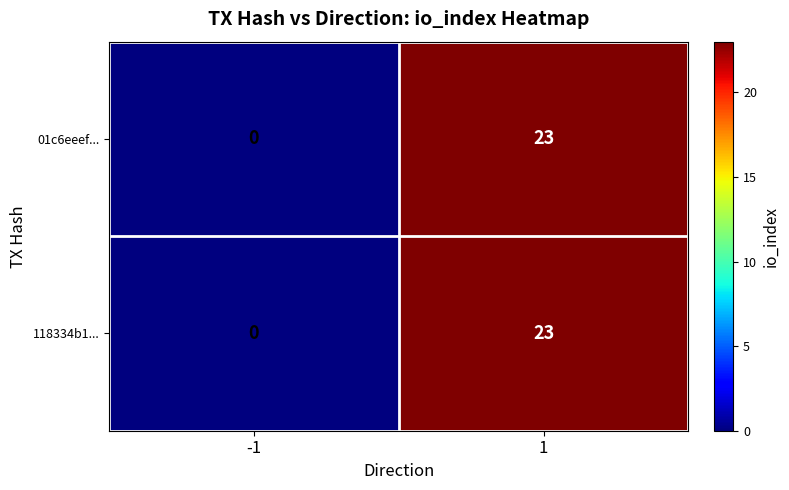

Is the value of 118334b1... at -1 greater than the value of 01c6eeef... at 1?

No